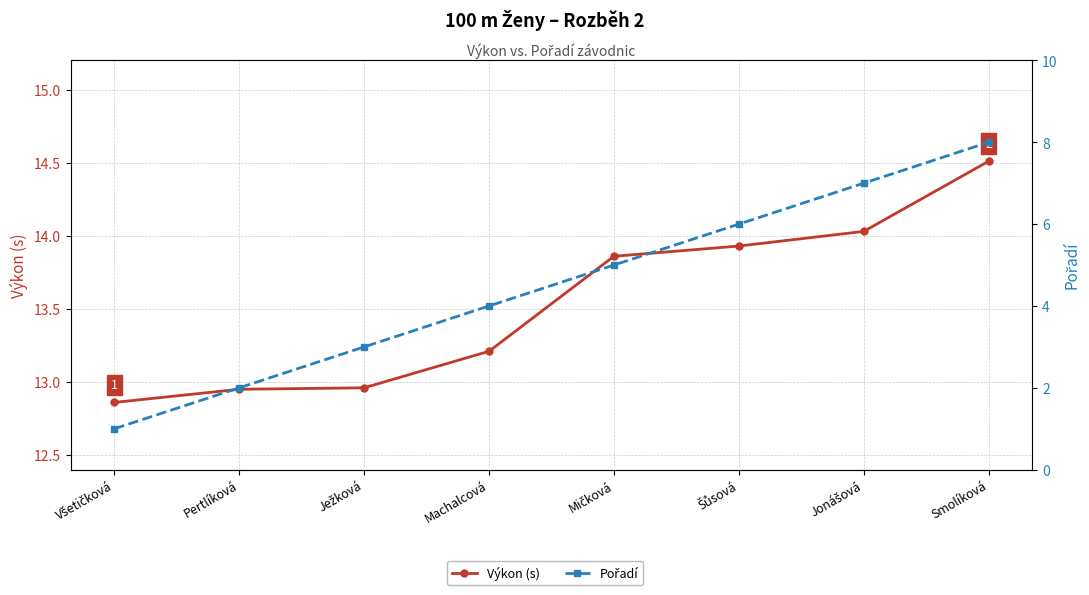

Which has a higher value, Šůsová or Smolíková?

Smolíková